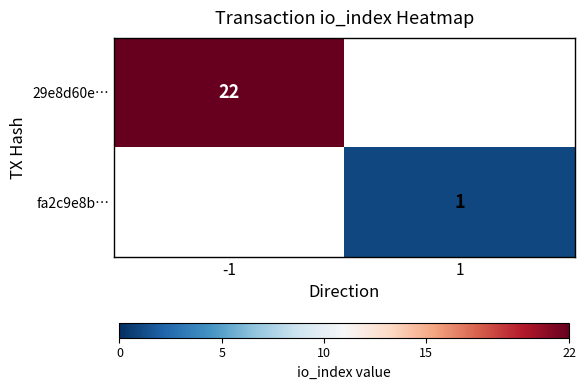

The 29e8d60e… series shows 8.0 at -1. True or false?

False